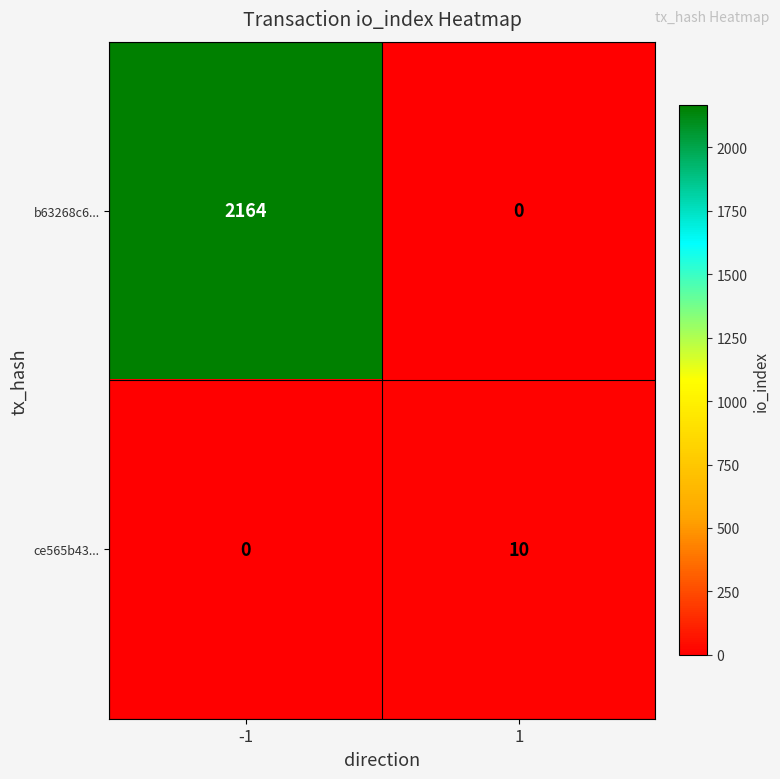

At which category does the chart reach its peak across all series?

-1